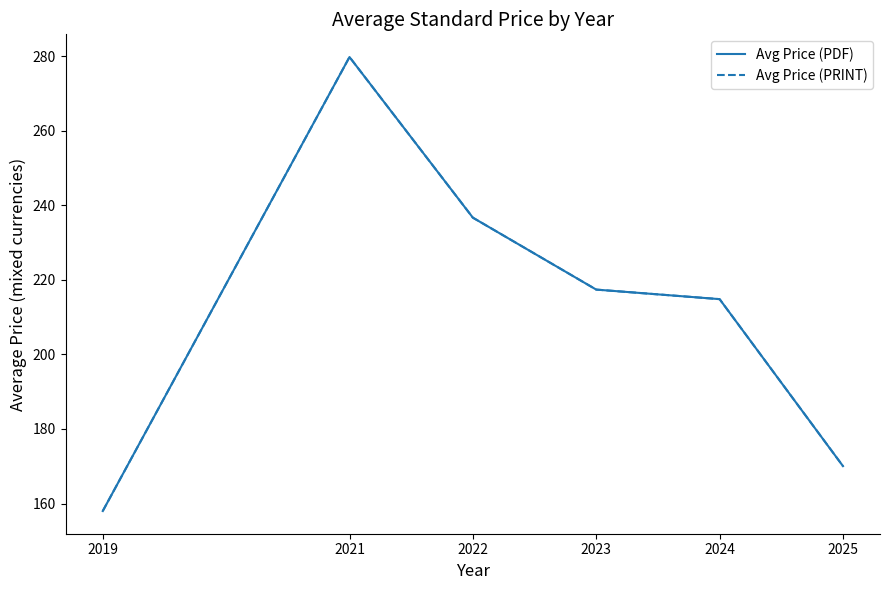

What value does the Avg Price (PDF) series have at 2019?

158.0